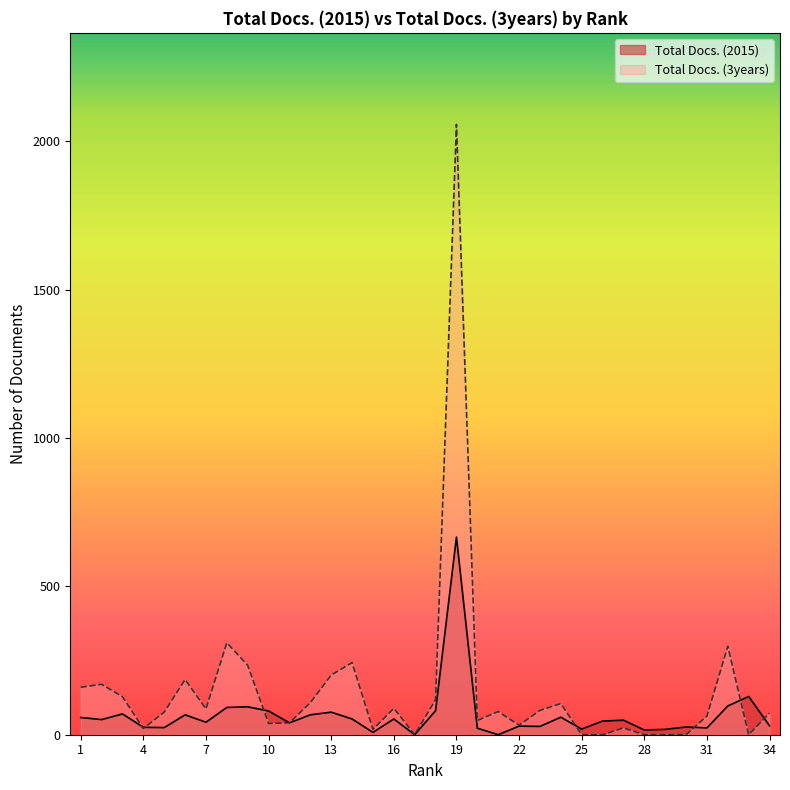

In Total Docs. (2015), how many points are higher than both neighbors (excluding endpoints)?

11